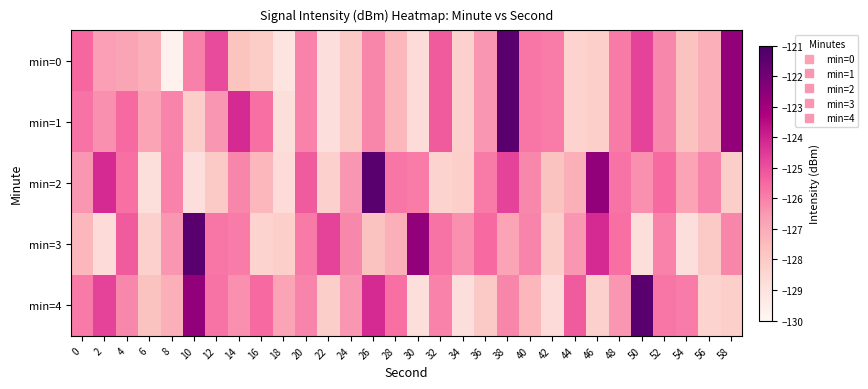

Reading left to right, what are all the values shown in this chart?

min=0: 0=-125.5	2=-126.7	4=-126.8	6=-127.1	8=-129.8	10=-126.0	12=-124.9	14=-127.7	16=-128.1	18=-129.1	20=-126.0	22=-128.9	24=-128.0	26=-126.1	28=-127.4	30=-128.7	32=-125.2	34=-128.2	36=-126.5	38=-121.4	40=-125.8	42=-125.9	44=-128.3	46=-128.2	48=-125.9	50=-124.7	52=-126.1	54=-127.7	56=-127.1	58=-122.7
min=1: 0=-125.7	2=-126.3	4=-125.5	6=-126.8	8=-126.1	10=-128.1	12=-126.5	14=-124.2	16=-125.7	18=-128.8	20=-126.0	22=-128.9	24=-128.0	26=-126.1	28=-127.4	30=-128.7	32=-125.2	34=-128.2	36=-126.5	38=-121.4	40=-125.8	42=-125.9	44=-128.3	46=-128.2	48=-125.9	50=-124.7	52=-126.1	54=-127.7	56=-127.1	58=-122.7
min=2: 0=-126.5	2=-124.2	4=-125.7	6=-128.8	8=-126.0	10=-128.9	12=-128.0	14=-126.1	16=-127.4	18=-128.7	20=-125.2	22=-128.2	24=-126.5	26=-121.4	28=-125.8	30=-125.9	32=-128.3	34=-128.2	36=-125.9	38=-124.7	40=-126.1	42=-127.7	44=-127.1	46=-122.7	48=-125.7	50=-126.3	52=-125.5	54=-126.8	56=-126.1	58=-128.1
min=3: 0=-127.4	2=-128.7	4=-125.2	6=-128.2	8=-126.5	10=-121.4	12=-125.8	14=-125.9	16=-128.3	18=-128.2	20=-125.9	22=-124.7	24=-126.1	26=-127.7	28=-127.1	30=-122.7	32=-125.7	34=-126.3	36=-125.5	38=-126.8	40=-126.1	42=-128.1	44=-126.5	46=-124.2	48=-125.7	50=-128.8	52=-126.0	54=-128.9	56=-128.0	58=-126.1
min=4: 0=-125.9	2=-124.7	4=-126.1	6=-127.7	8=-127.1	10=-122.7	12=-125.7	14=-126.3	16=-125.5	18=-126.8	20=-126.1	22=-128.1	24=-126.5	26=-124.2	28=-125.7	30=-128.8	32=-126.0	34=-128.9	36=-128.0	38=-126.1	40=-127.4	42=-128.7	44=-125.2	46=-128.2	48=-126.5	50=-121.4	52=-125.8	54=-125.9	56=-128.3	58=-128.2